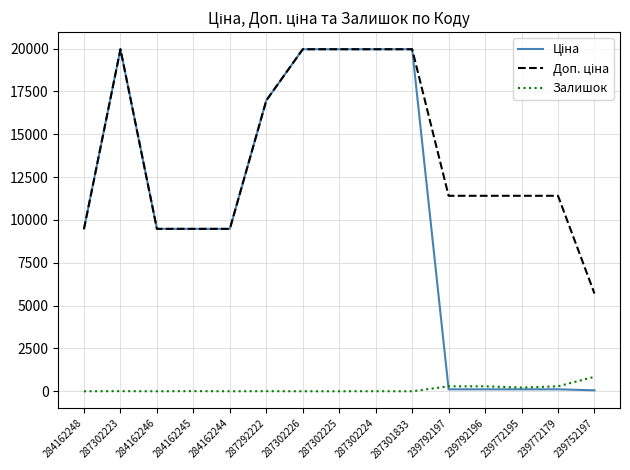

What is the greatest value displayed?

19964.2